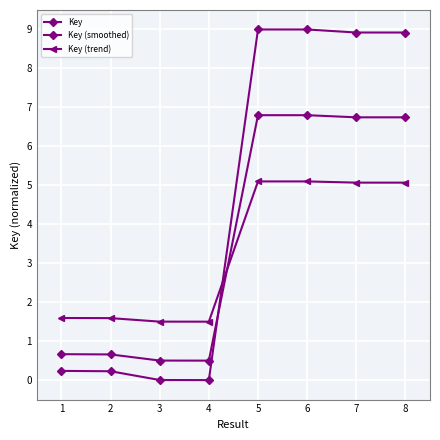

What is the greatest value displayed?

9.0